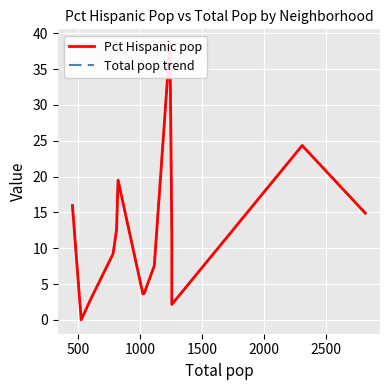

What is the sum of all Pct Hispanic pop values?

166.7